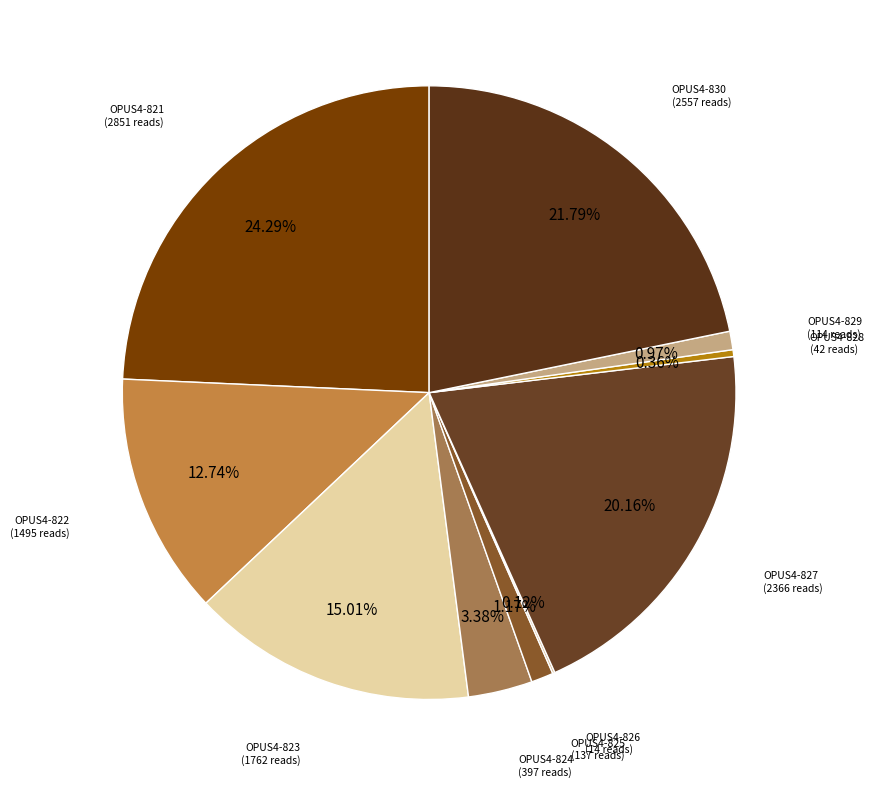

Is it true that OPUS4-828 is 0% of the pie?

True